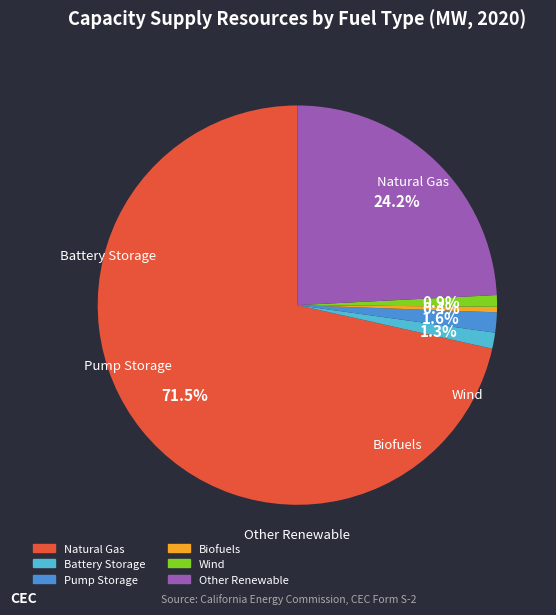

What is the total percentage of Biofuels and Other Renewable?

24.6%